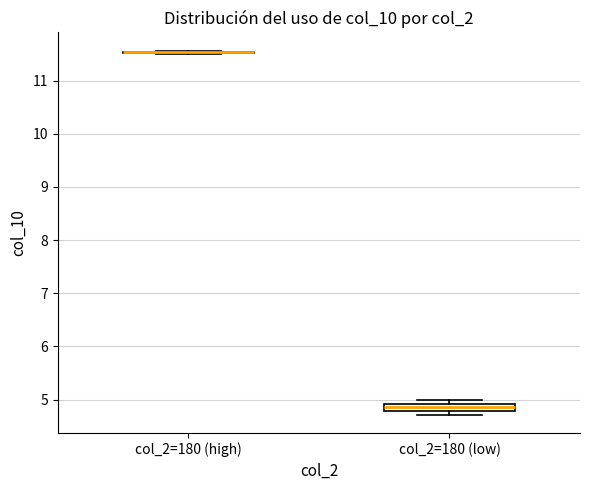

Which box is the tallest, from its lower edge to its upper edge?

col_2=180 (low)